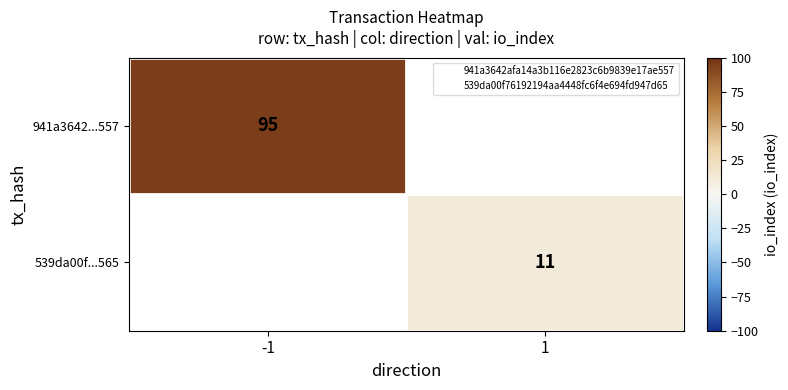

Rank the categories by 941a3642...557 value from highest to lowest.

-1, 1